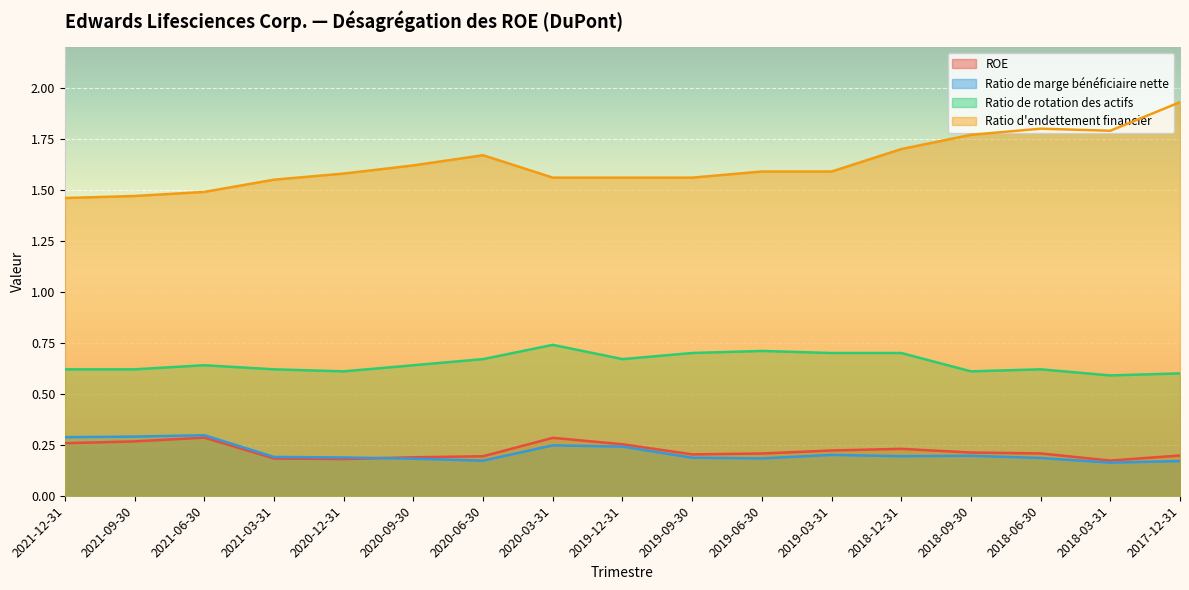

Reading left to right, list all the values displayed in this chart.

ROE: 2021-12-31=0.3	2021-09-30=0.3	2021-06-30=0.3	2021-03-31=0.2	2020-12-31=0.2	2020-09-30=0.2	2020-06-30=0.2	2020-03-31=0.3	2019-12-31=0.3	2019-09-30=0.2	2019-06-30=0.2	2019-03-31=0.2	2018-12-31=0.2	2018-09-30=0.2	2018-06-30=0.2	2018-03-31=0.2	2017-12-31=0.2
Ratio de marge bénéficiaire nette: 2021-12-31=0.3	2021-09-30=0.3	2021-06-30=0.3	2021-03-31=0.2	2020-12-31=0.2	2020-09-30=0.2	2020-06-30=0.2	2020-03-31=0.2	2019-12-31=0.2	2019-09-30=0.2	2019-06-30=0.2	2019-03-31=0.2	2018-12-31=0.2	2018-09-30=0.2	2018-06-30=0.2	2018-03-31=0.2	2017-12-31=0.2
Ratio de rotation des actifs: 2021-12-31=0.6	2021-09-30=0.6	2021-06-30=0.6	2021-03-31=0.6	2020-12-31=0.6	2020-09-30=0.6	2020-06-30=0.7	2020-03-31=0.7	2019-12-31=0.7	2019-09-30=0.7	2019-06-30=0.7	2019-03-31=0.7	2018-12-31=0.7	2018-09-30=0.6	2018-06-30=0.6	2018-03-31=0.6	2017-12-31=0.6
Ratio d'endettement financier: 2021-12-31=1.5	2021-09-30=1.5	2021-06-30=1.5	2021-03-31=1.6	2020-12-31=1.6	2020-09-30=1.6	2020-06-30=1.7	2020-03-31=1.6	2019-12-31=1.6	2019-09-30=1.6	2019-06-30=1.6	2019-03-31=1.6	2018-12-31=1.7	2018-09-30=1.8	2018-06-30=1.8	2018-03-31=1.8	2017-12-31=1.9